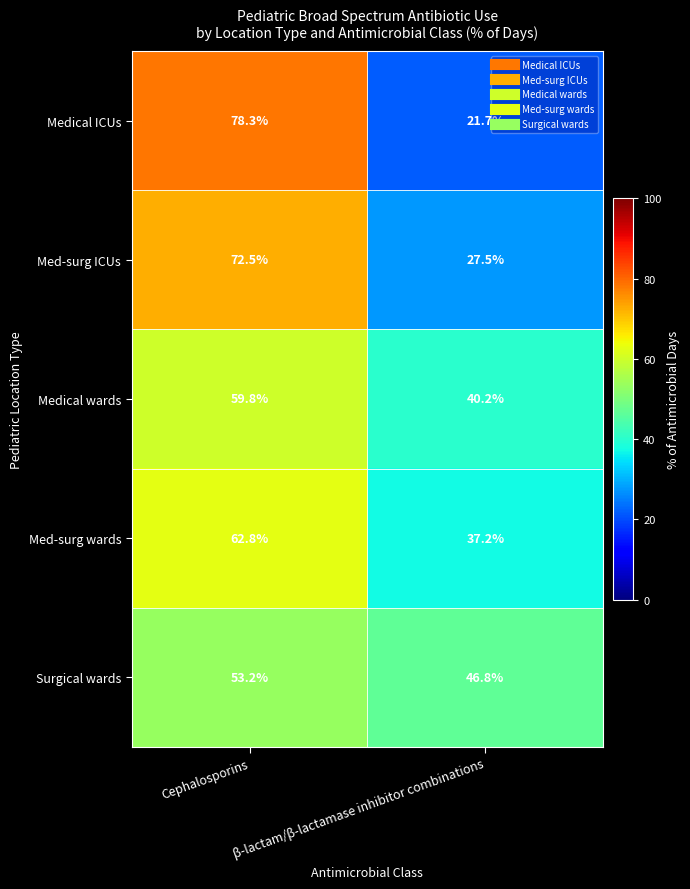

Read the Med-surg wards value at Cephalosporins.

62.8